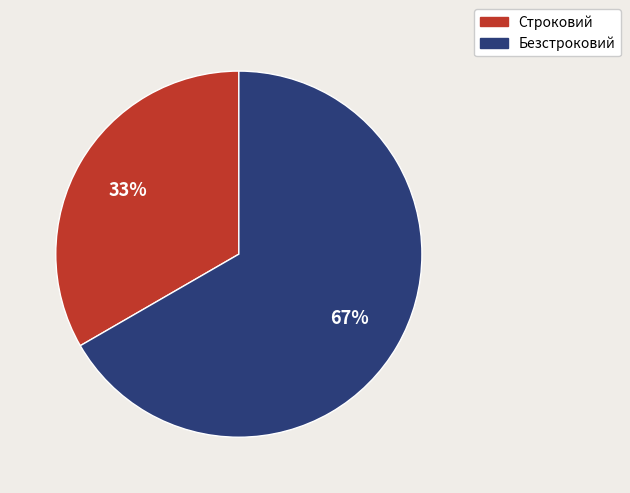

Combined, do Строковий and Безстроковий account for over 50%?

Yes